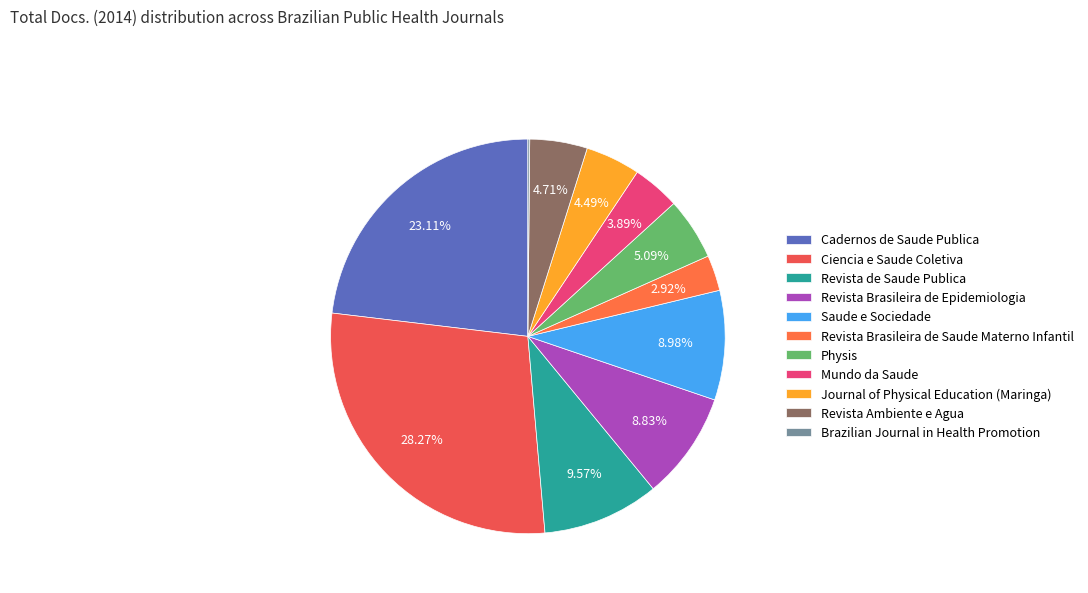

Is there a majority slice in this chart?

No